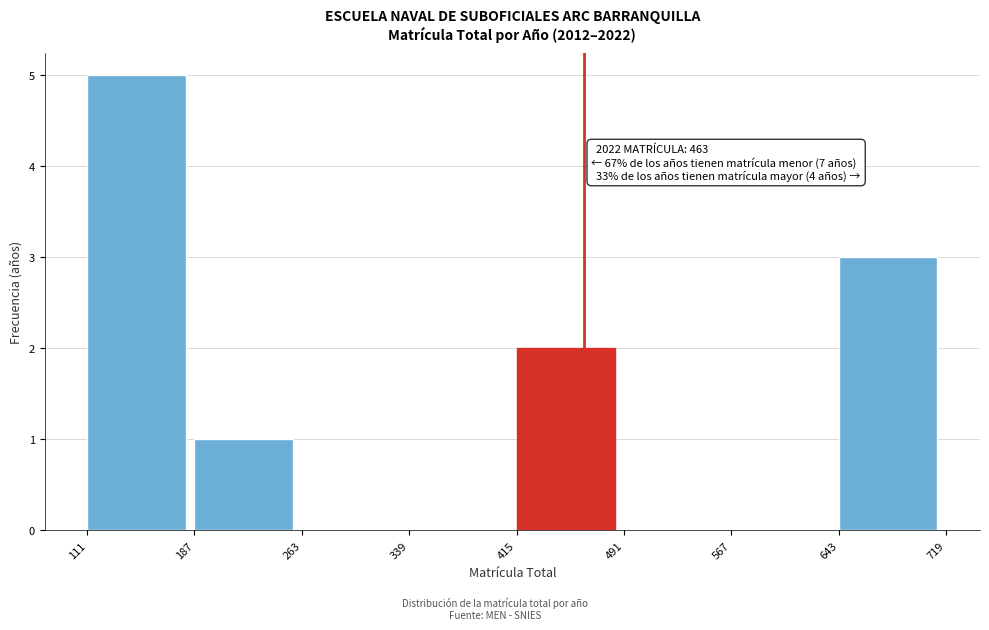

Over which range of the x-axis is the bar tallest?

111 to 187